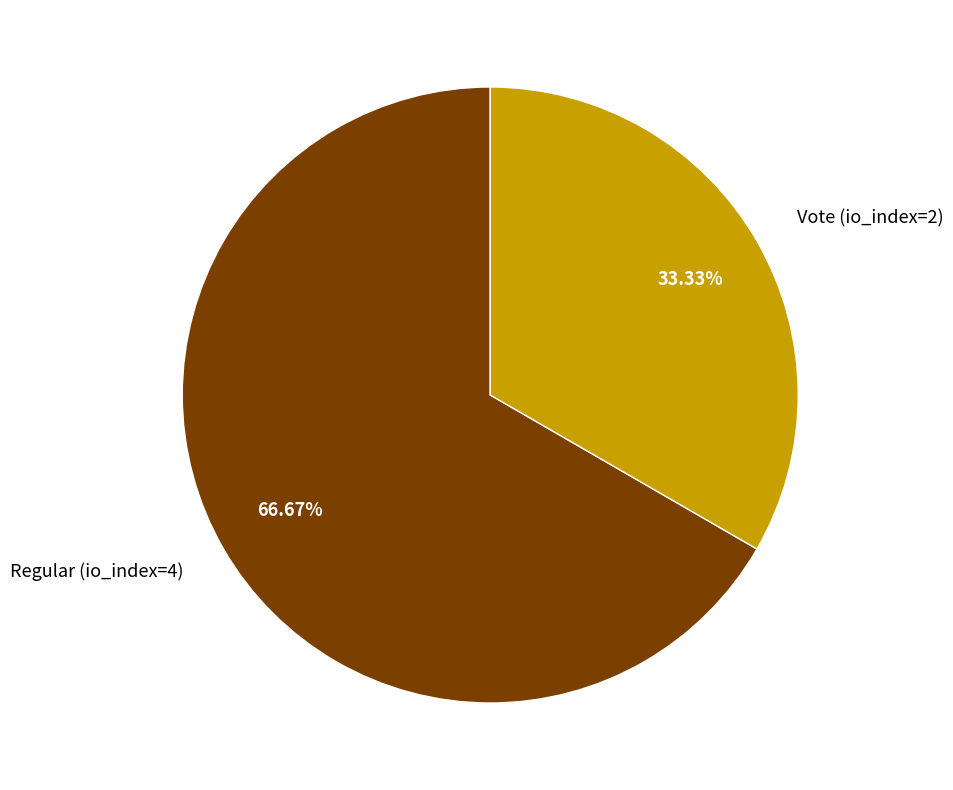

Count the number of slices in the pie.

2